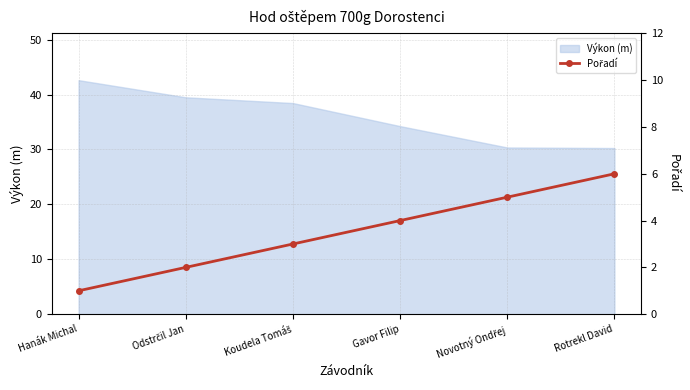

How many values exceed 4?

2